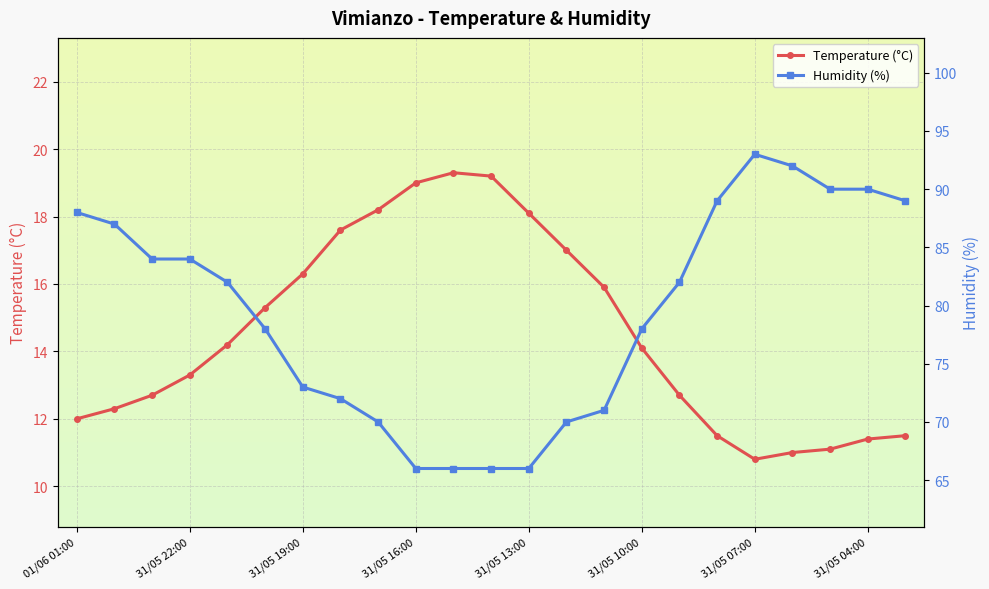

True or false: Temperature (°C) and Humidity (%) intersect in this chart.

False